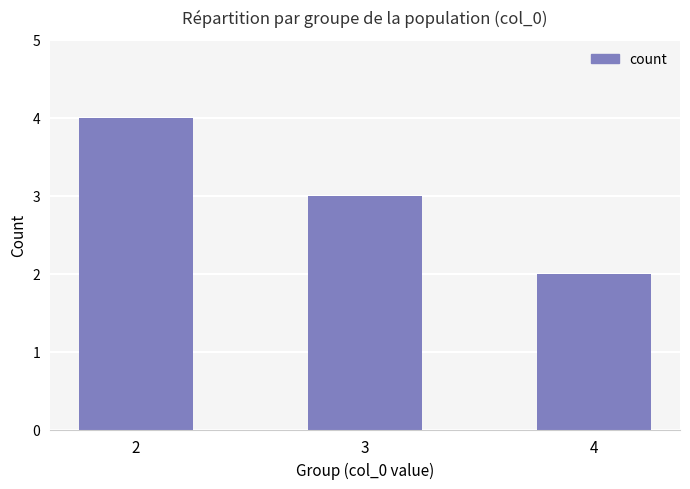

At which category does the chart reach its minimum across all series?

4